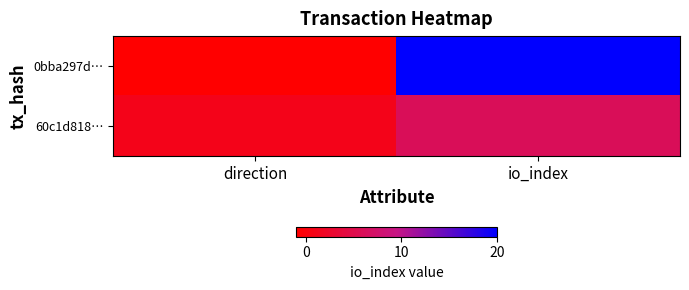

At how many categories does at least one series exceed 13?

1